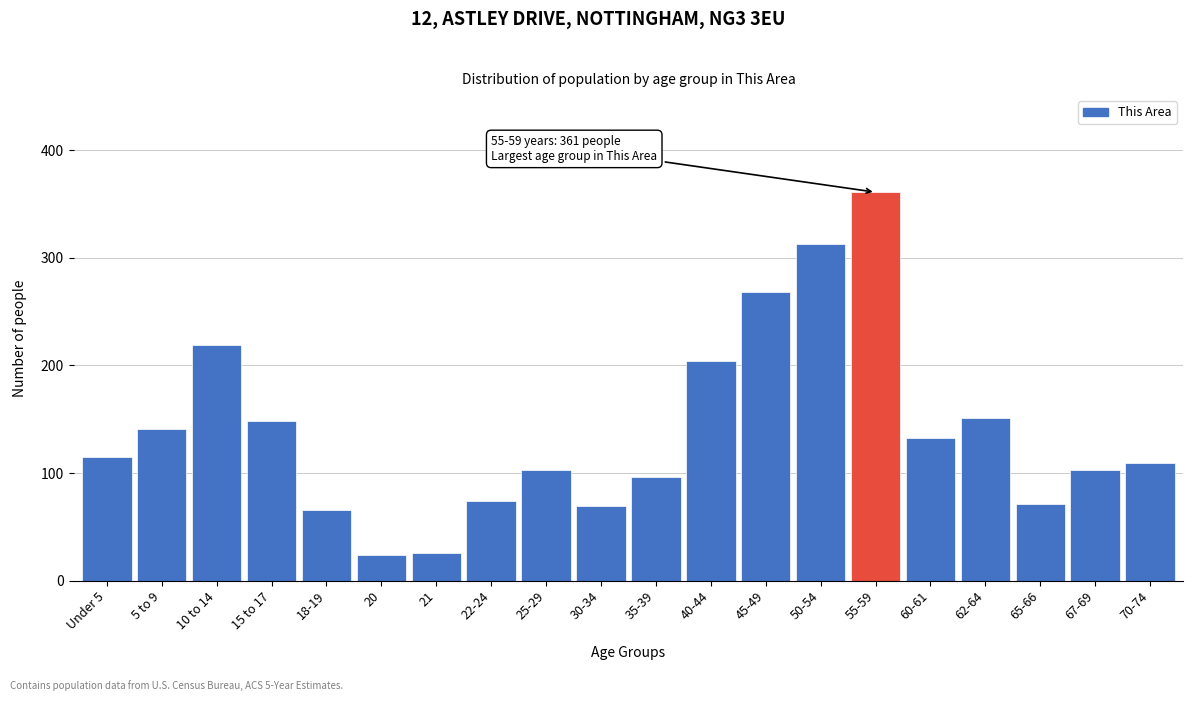

Reading right to left, extract all data points from this chart.

109	103	71	151	133	361	313	268	204	96	69	103	74	26	24	66	148	219	141	115